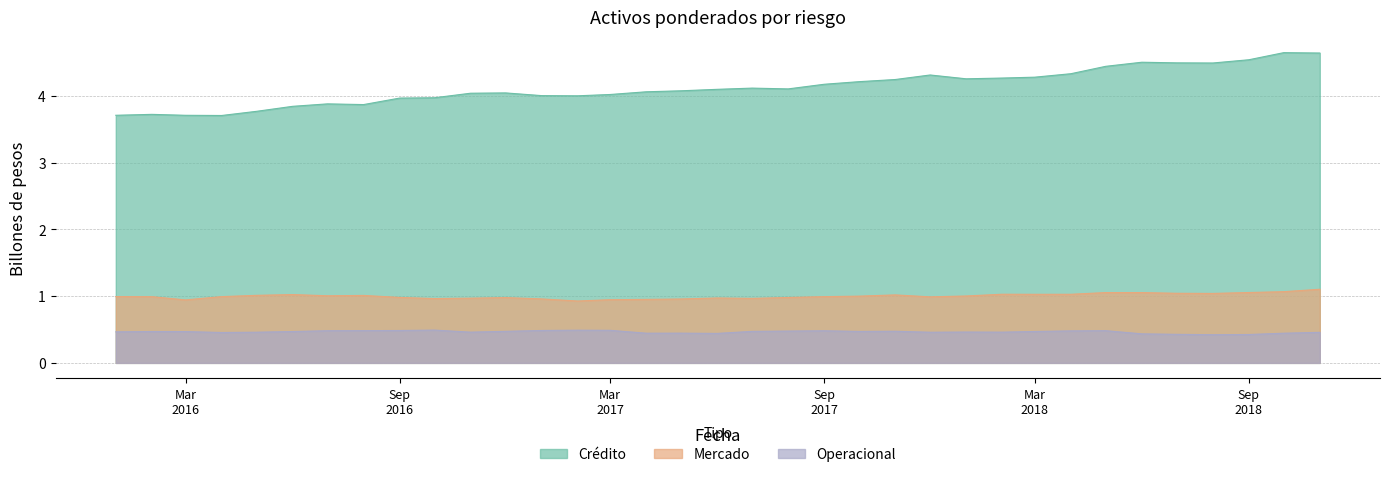

Is it true that Mercado equals 1.5 at 2016-02-01?

False